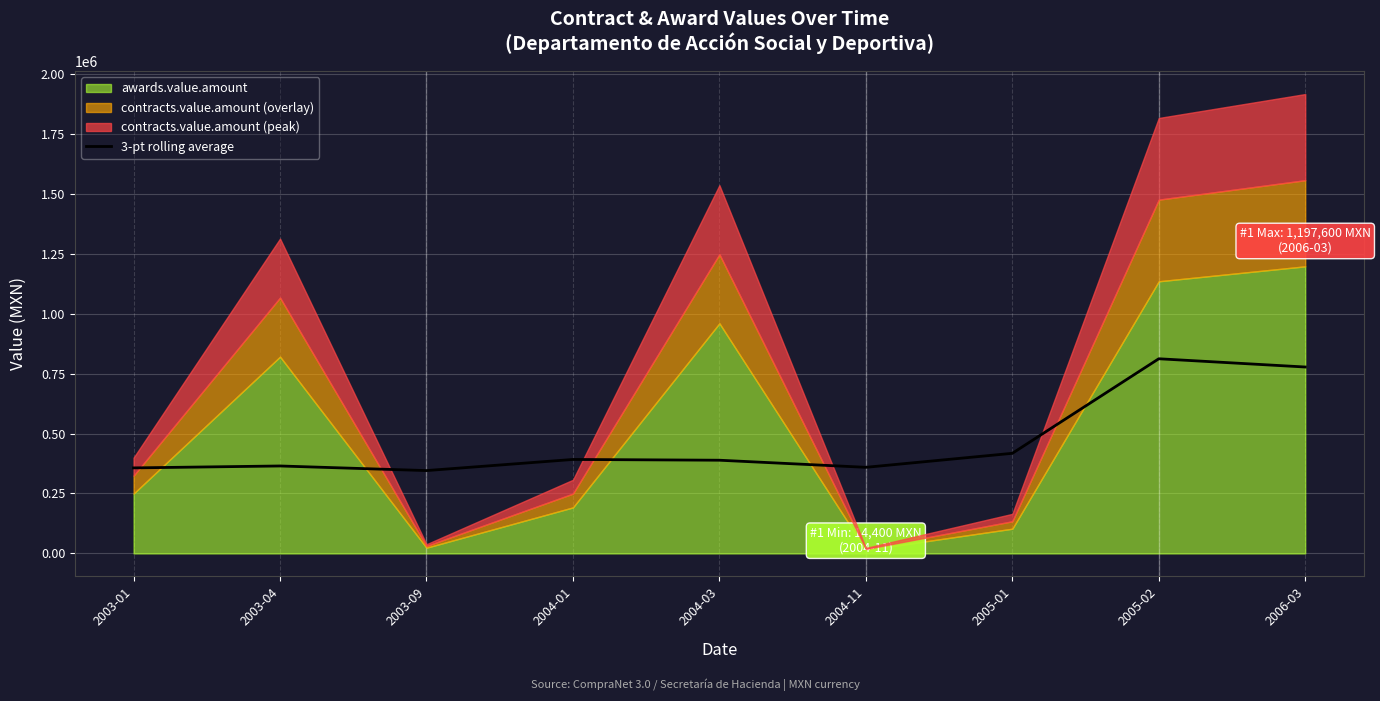

What is the sum of all values?

4214400